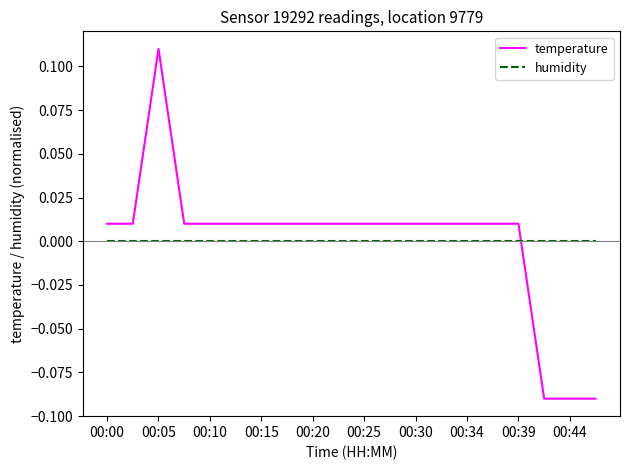

Rank the series by their maximum value, from highest to lowest.

temperature, humidity